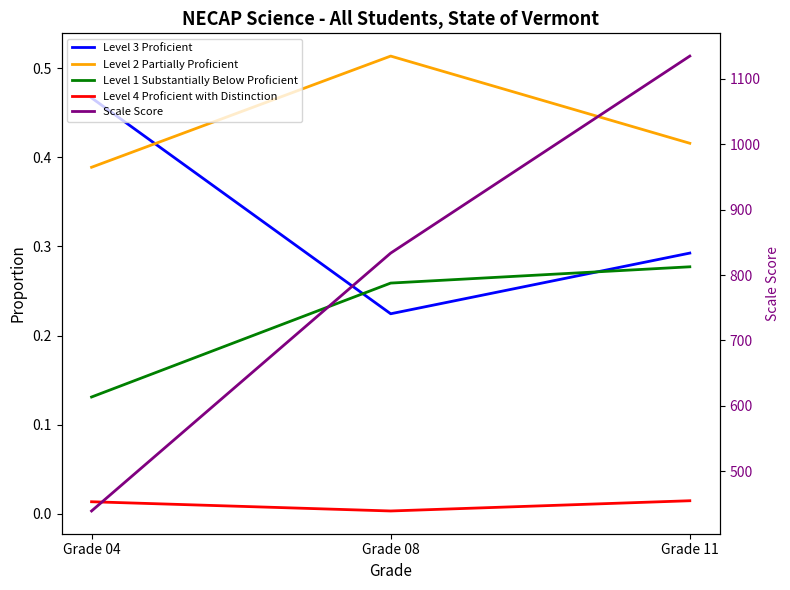

The value of Level 2 Partially Proficient at Grade 08 is 0.5. True or false?

True